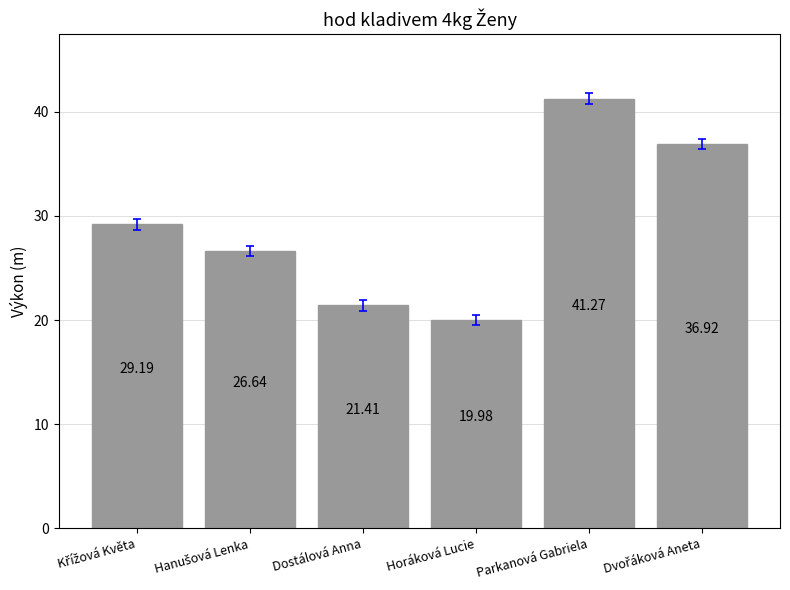

What is the ratio of the value at Parkanová Gabriela to the value at Horáková Lucie?

2.1